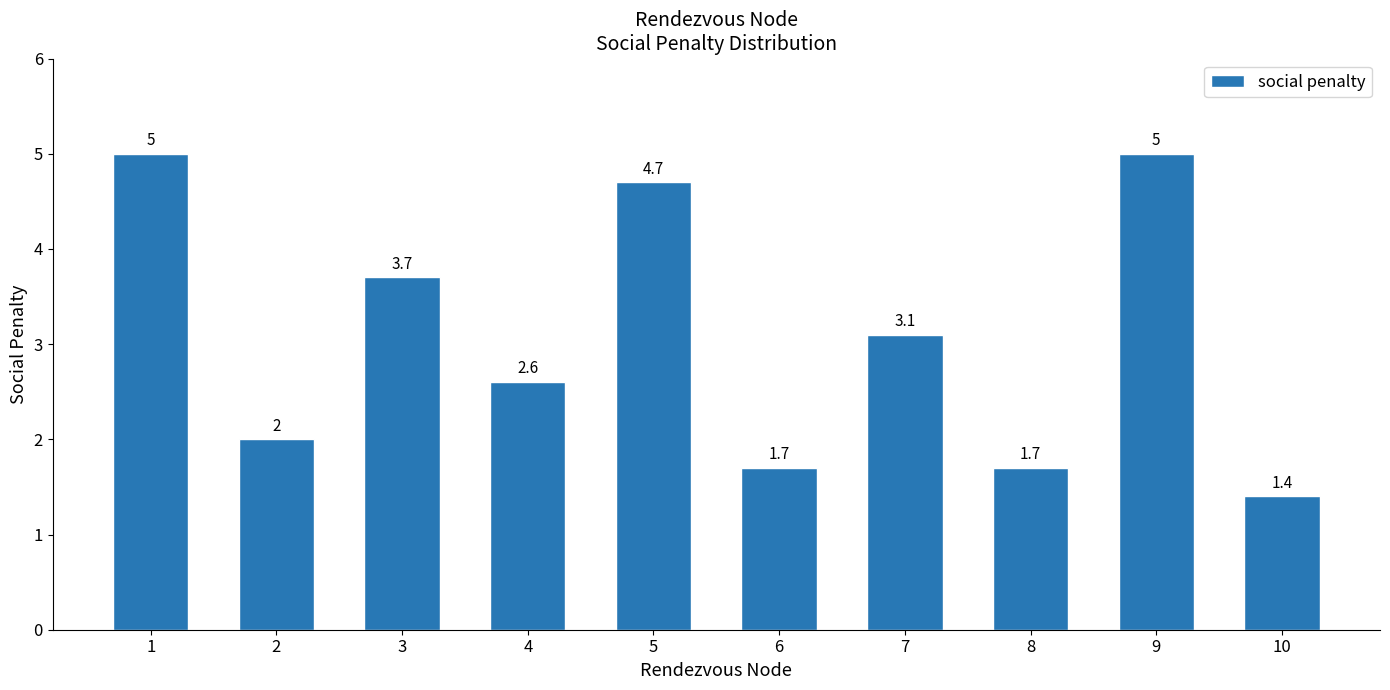

What is the greatest value displayed?

5.0